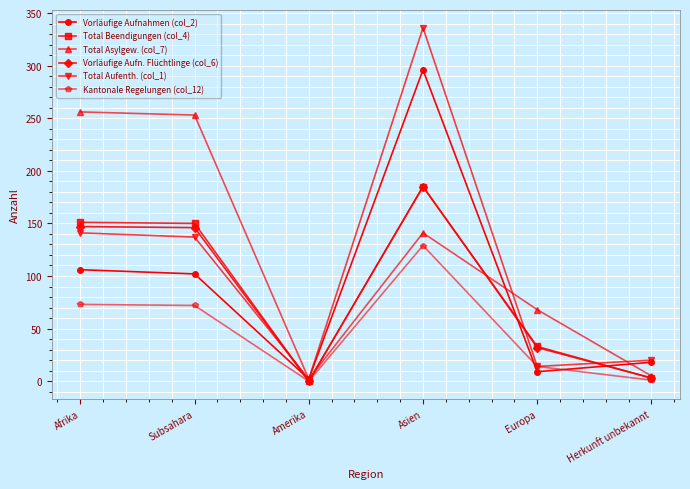

True or false: Vorläufige Aufn. Flüchtlinge (col_6) and Total Aufenth. (col_1) intersect in this chart.

True